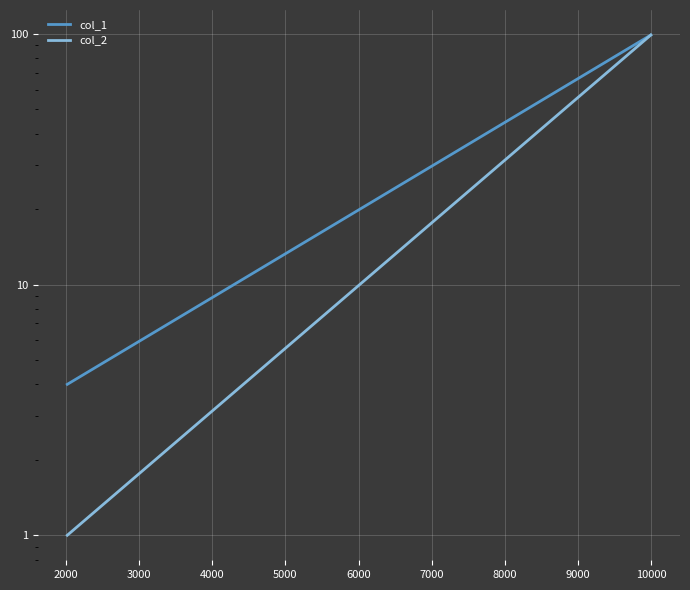

True or false: col_1 and col_2 intersect in this chart.

False